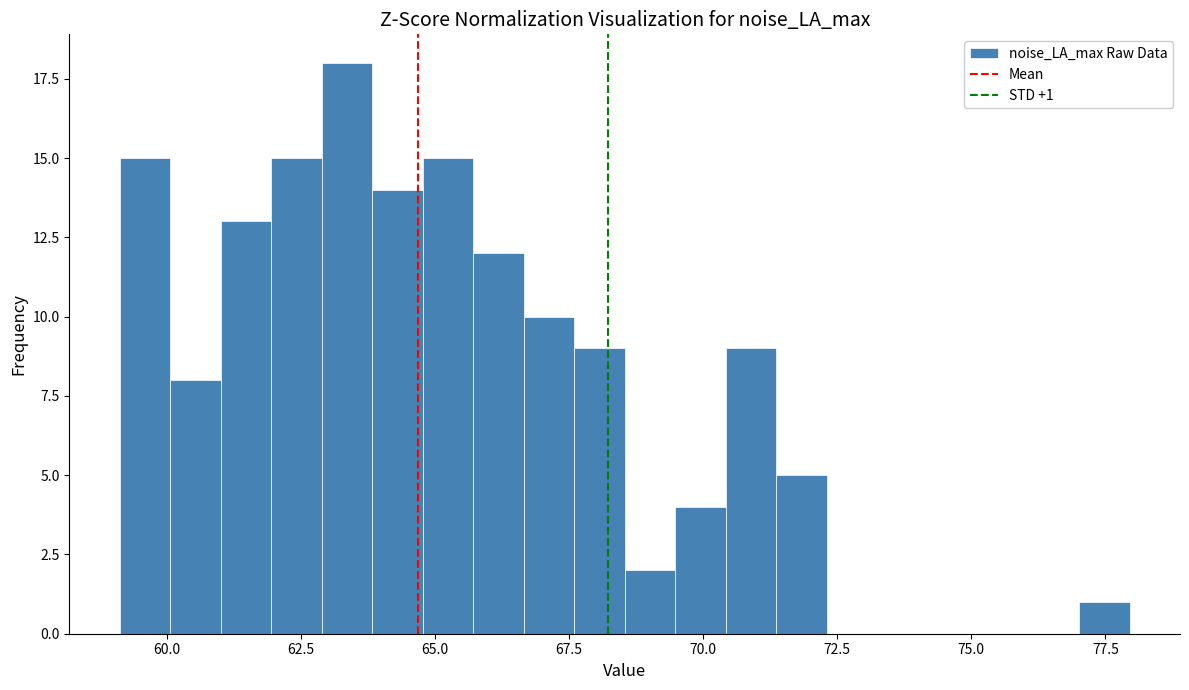

Around what value on the x-axis is the tallest bar? Give the approximate position of its centre, as read against the axis.

63.5